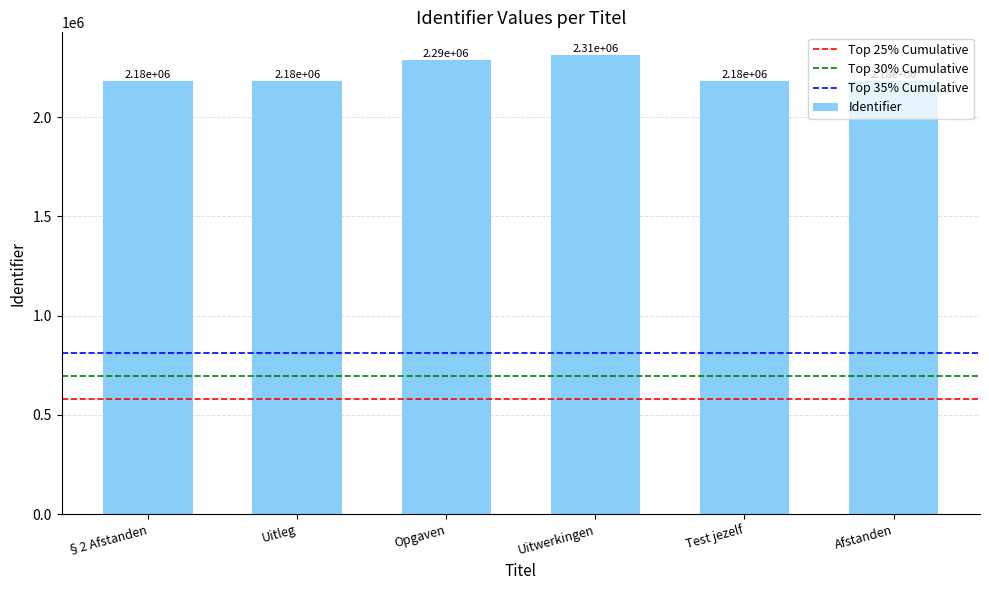

What is the difference between the maximum and second lowest values?

128515